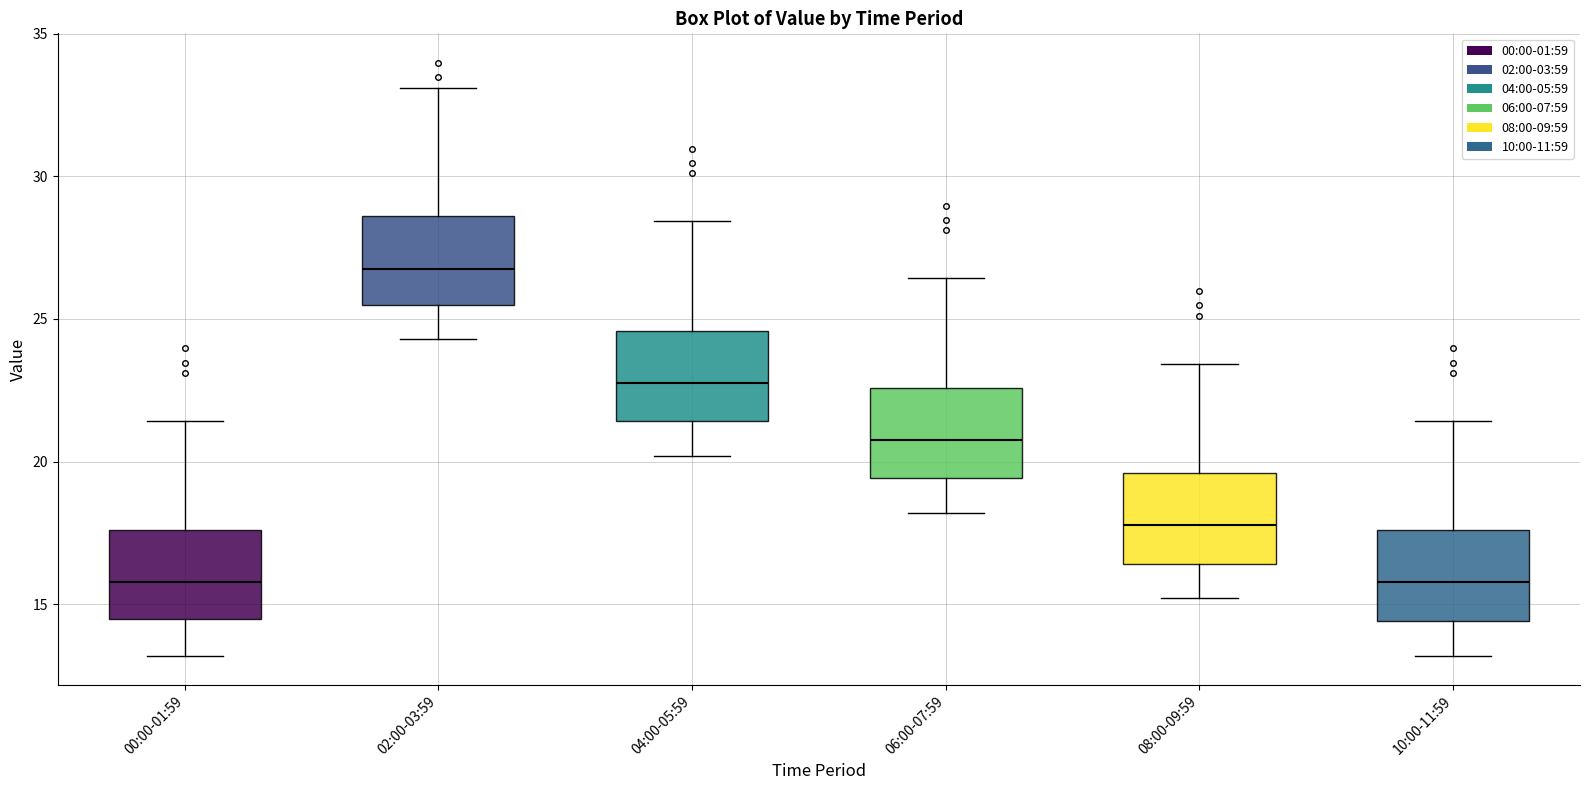

Reading left to right, read every box against the y-axis: the position of its median line, the range the box covers, and the ends of its whiskers. The values are not printed on the chart, so give them approximately, as read against the axis.

00:00-01:59: median 16.0, box 14.5 to 17.5, whiskers 13.0 to 21.5
02:00-03:59: median 27.0, box 25.5 to 28.5, whiskers 24.5 to 33.0
04:00-05:59: median 23.0, box 21.5 to 24.5, whiskers 20.0 to 28.5
06:00-07:59: median 21.0, box 19.5 to 22.5, whiskers 18.0 to 26.5
08:00-09:59: median 18.0, box 16.5 to 19.5, whiskers 15.0 to 23.5
10:00-11:59: median 16.0, box 14.5 to 17.5, whiskers 13.0 to 21.5